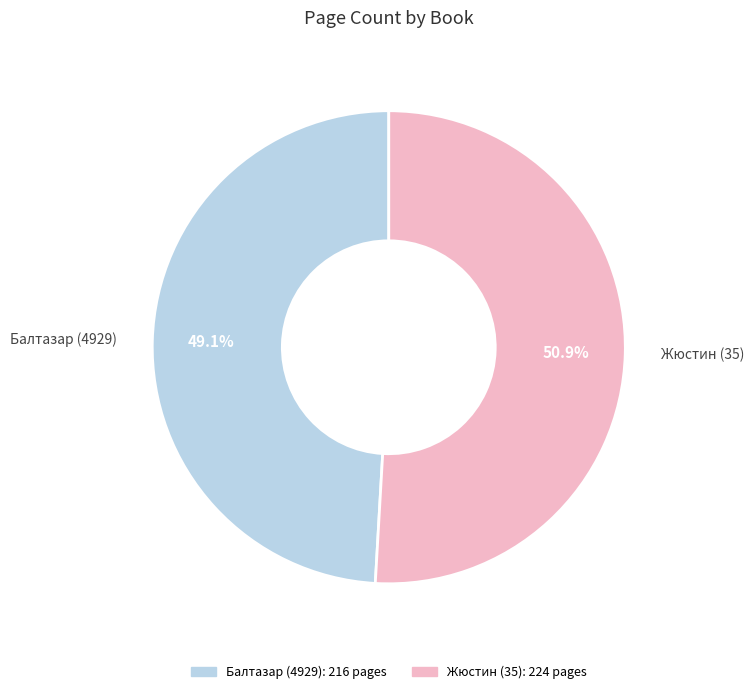

How many slices are in this pie chart?

2